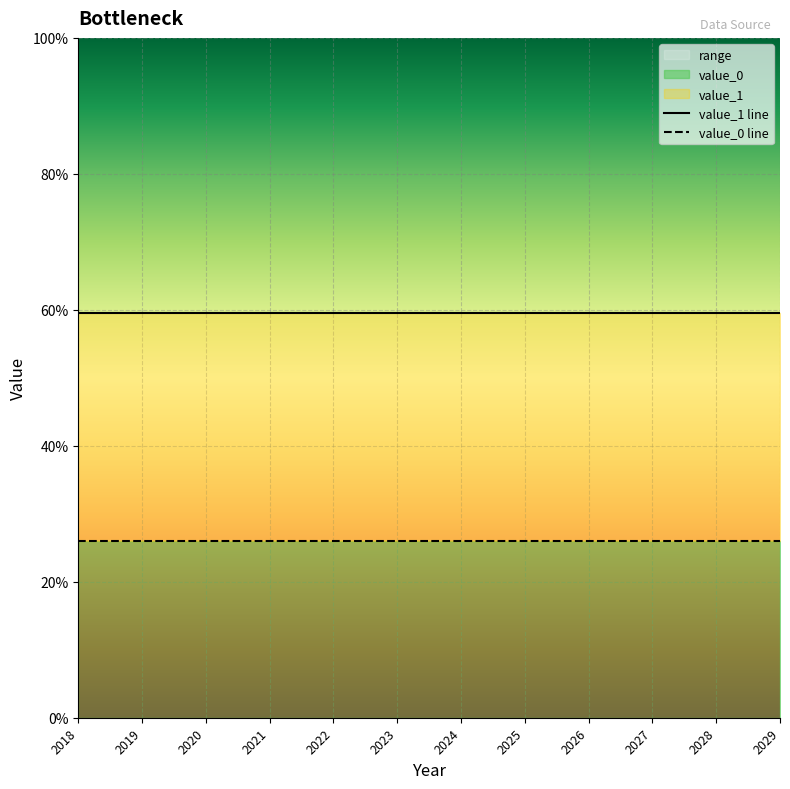

Which series changed the most between 2021 and 2028?

value_1 line